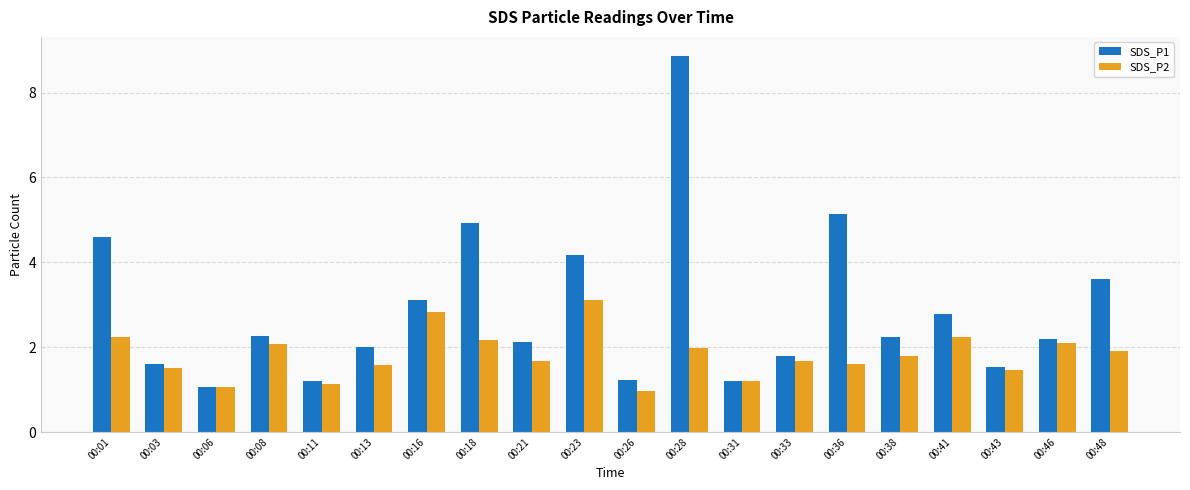

List the series in order of their peak value, highest first.

SDS_P1, SDS_P2